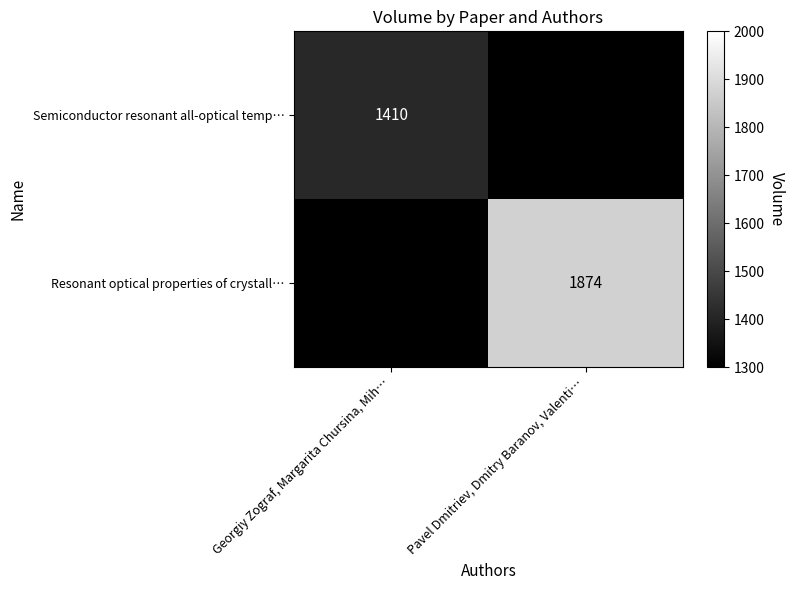

Is it true that Semiconductor resonant all-optical temp… equals 1410 at Georgiy Zograf, Margarita Chursina, Mih…?

True